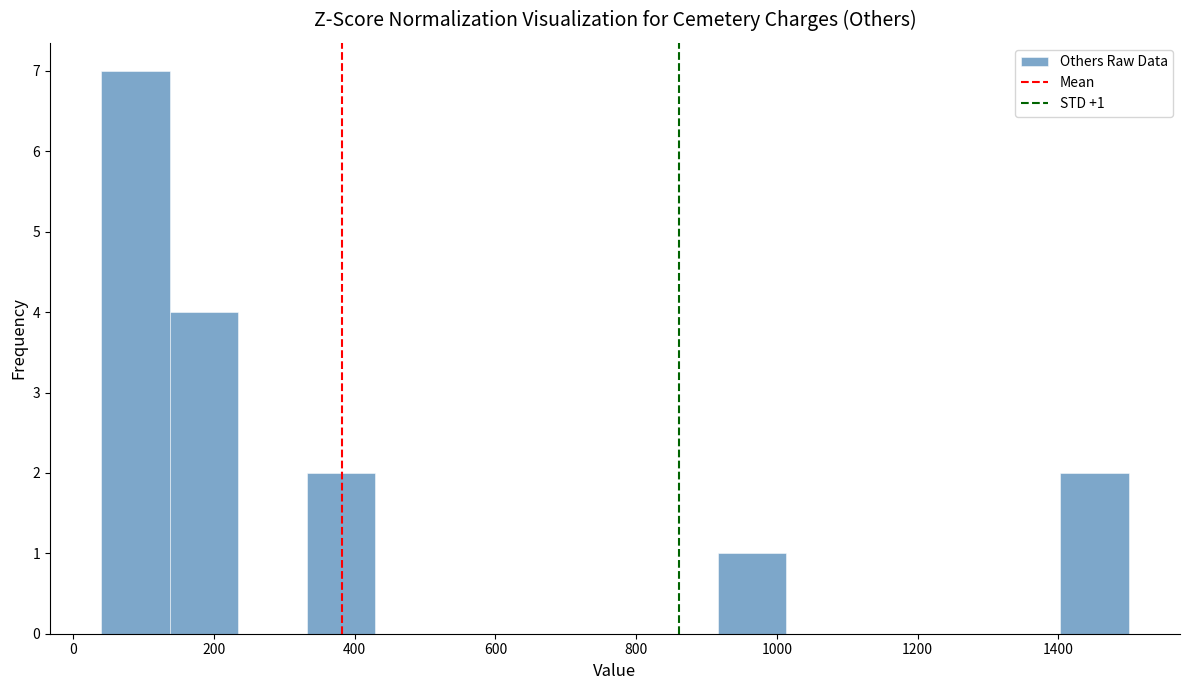

Over which range of the x-axis is the bar tallest?

40 to 140